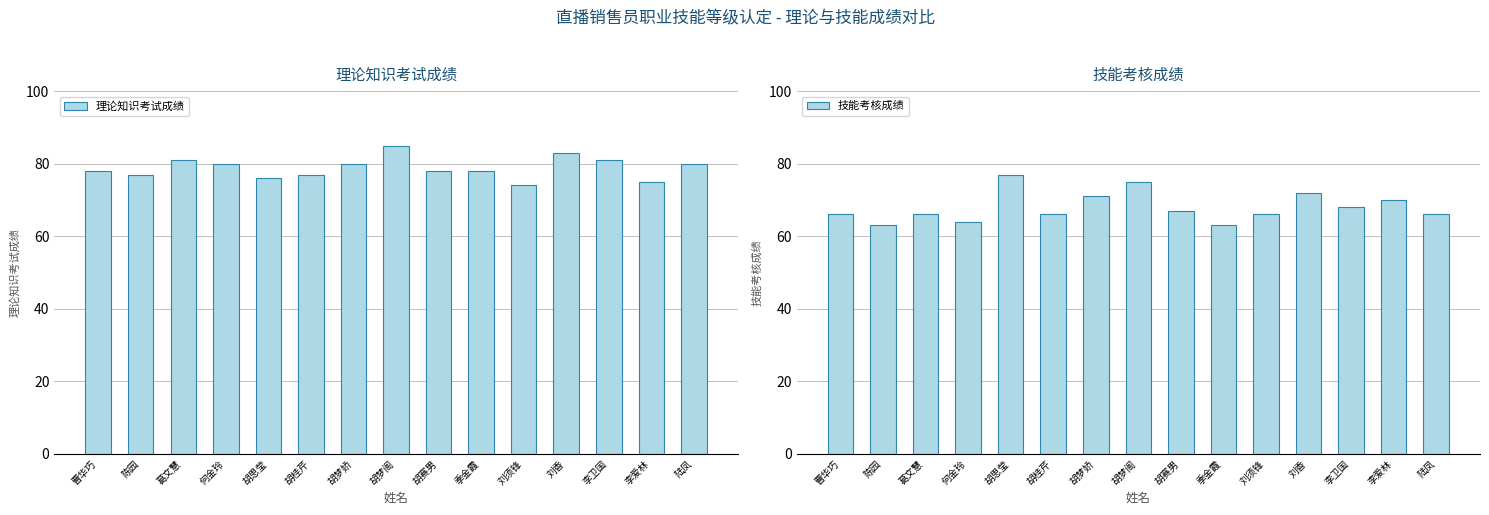

Reading left to right, list all the values displayed in this chart.

理论知识考试成绩: 曹华巧=78	陈园=77	葛文慧=81	何金玲=80	胡思莹=76	胡桂芹=77	胡梦娇=80	胡梦阁=85	胡赛男=78	季金霞=78	刘须锋=74	刘香=83	李卫国=81	李爱林=75	陆凤=80
技能考核成绩: 曹华巧=66	陈园=63	葛文慧=66	何金玲=64	胡思莹=77	胡桂芹=66	胡梦娇=71	胡梦阁=75	胡赛男=67	季金霞=63	刘须锋=66	刘香=72	李卫国=68	李爱林=70	陆凤=66